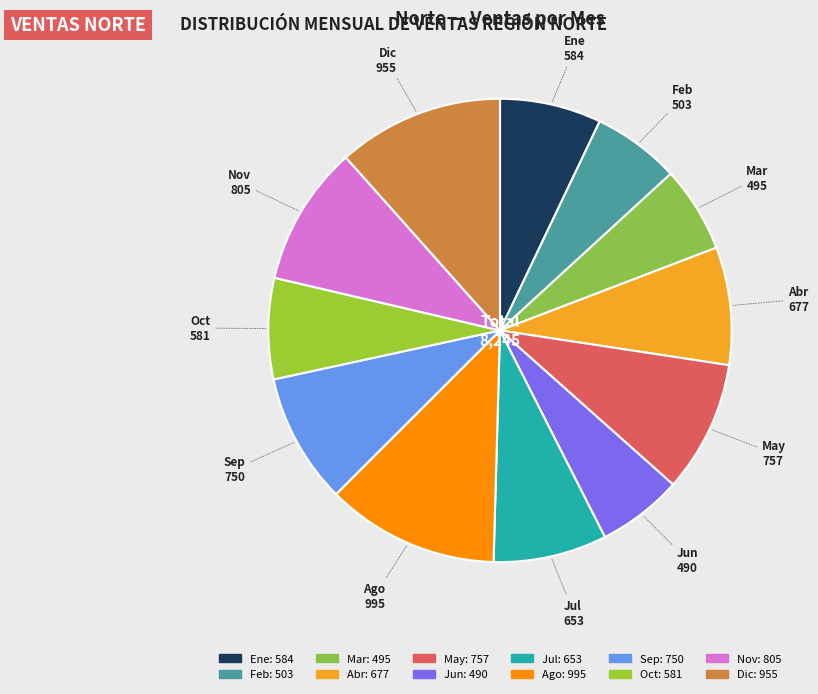

Does Nov account for over 50% of the chart?

No